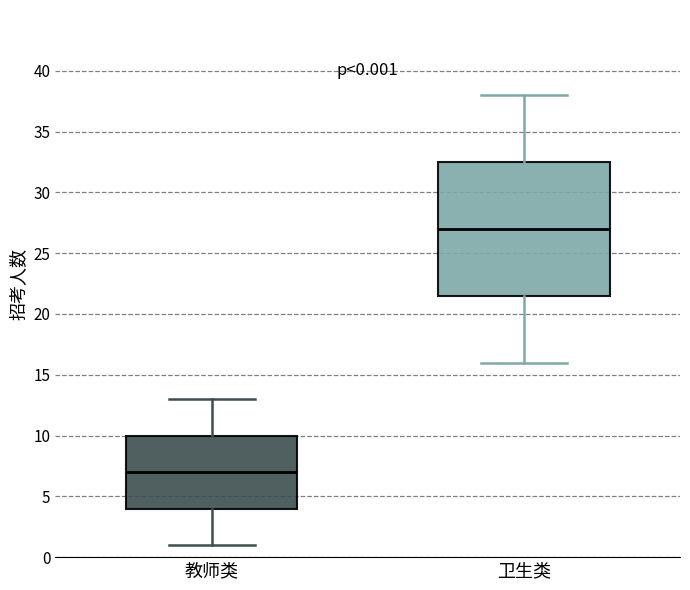

Which box has the lowest median line?

教师类